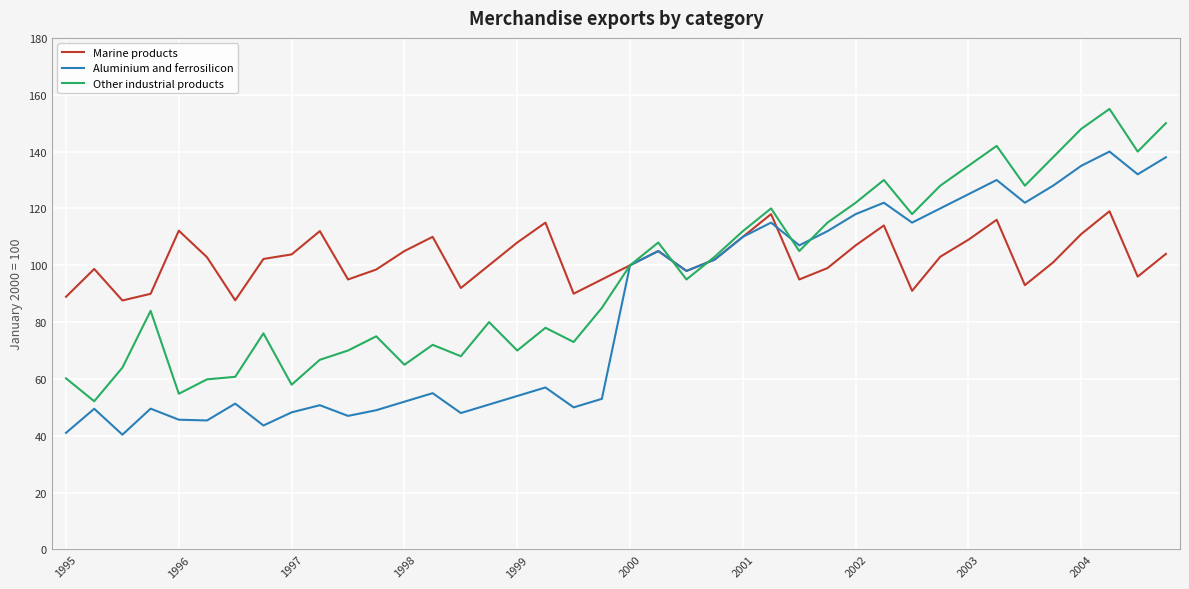

What is the minimum value for Marine products?

87.6